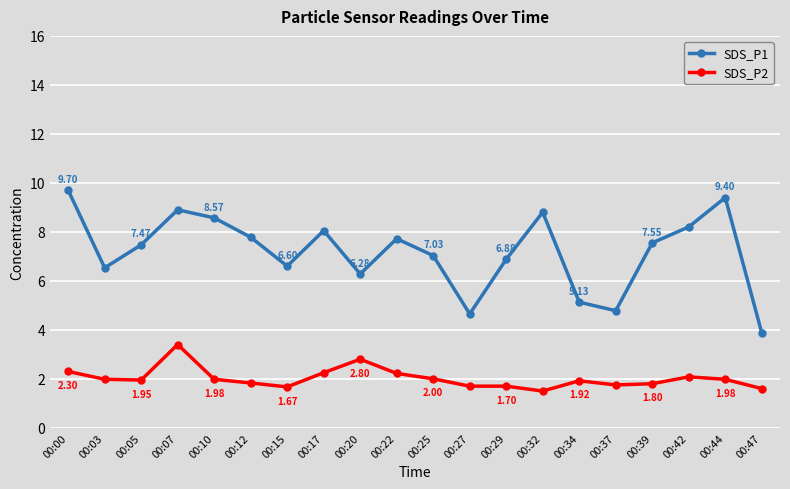

How many lines are shown in the chart?

2